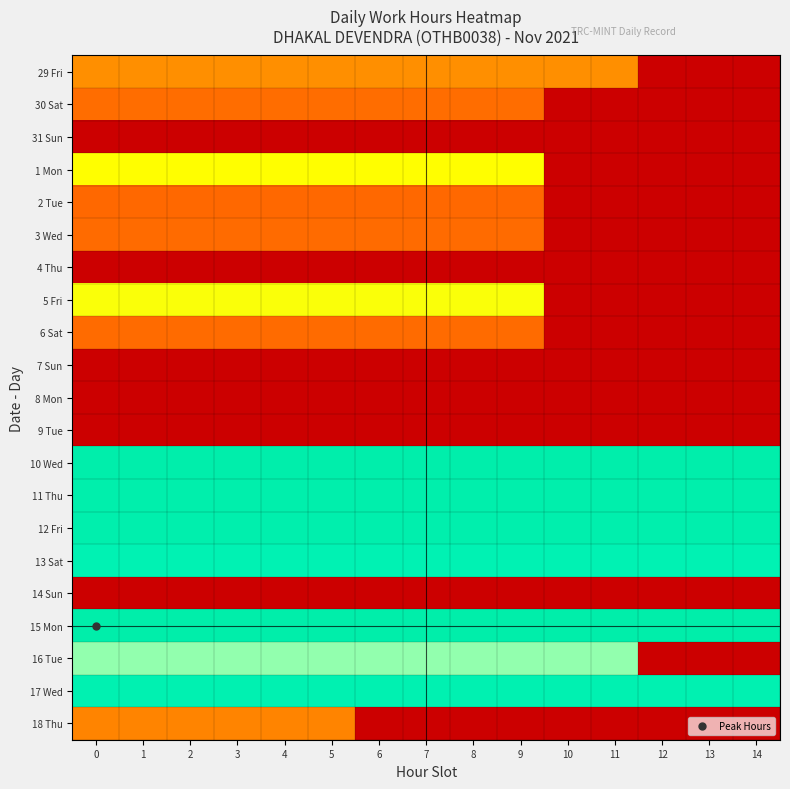

How many series are shown in this chart?

21